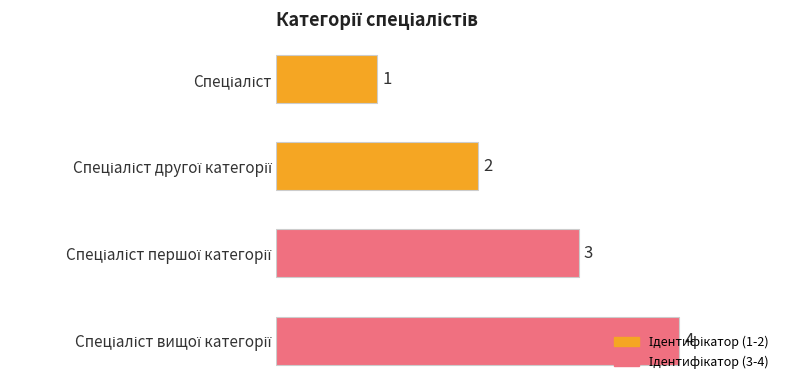

Count the values in the range 2 to 4.

3